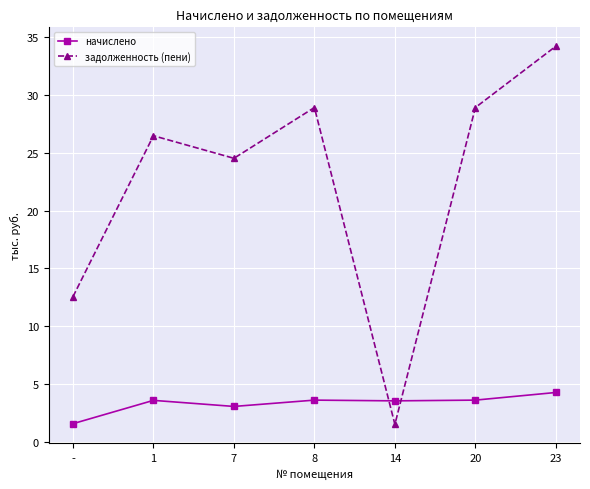

What is the label of the 2nd point from the right?

20